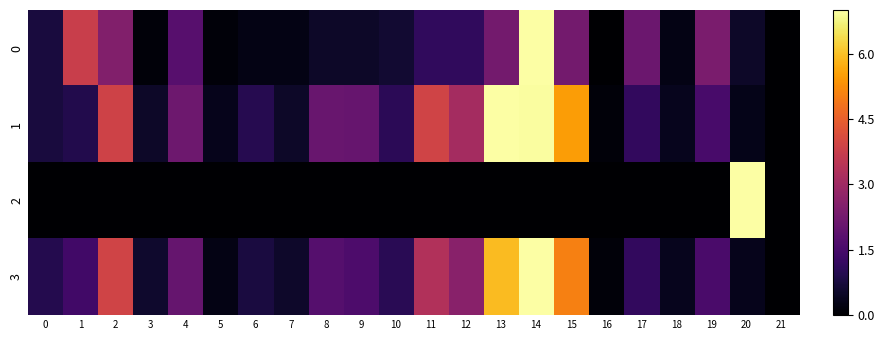

At how many categories does at least one series exceed 6?

3